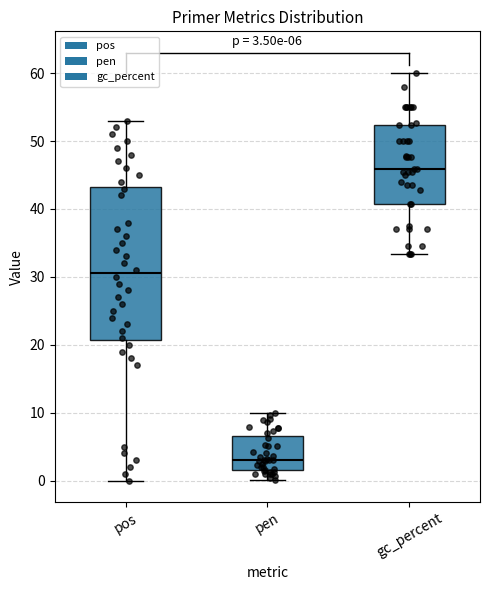

Which box has the lowest median line?

pen